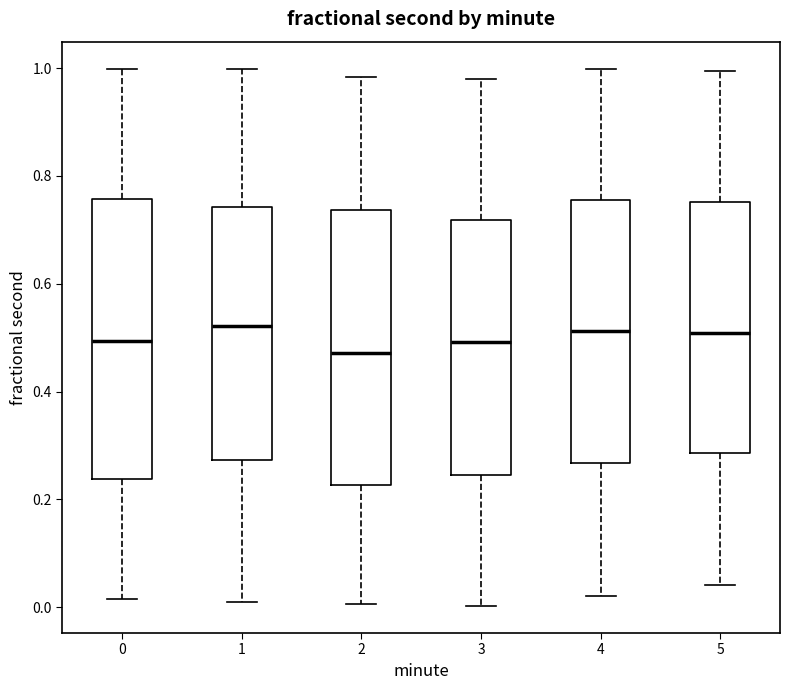

Which box has the lowest median line?

2